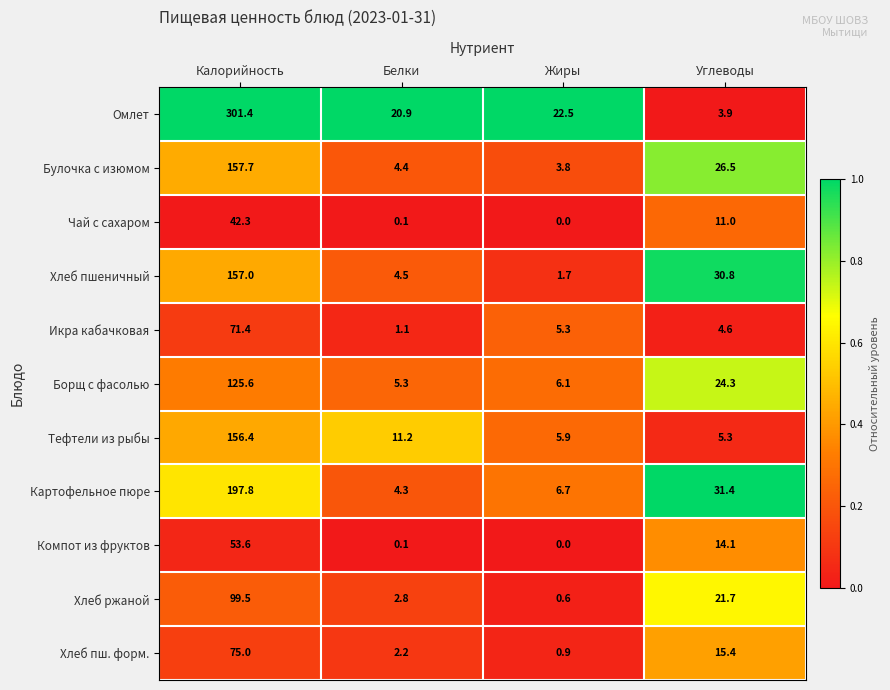

What is the total value across all series at Углеводы?

189.0